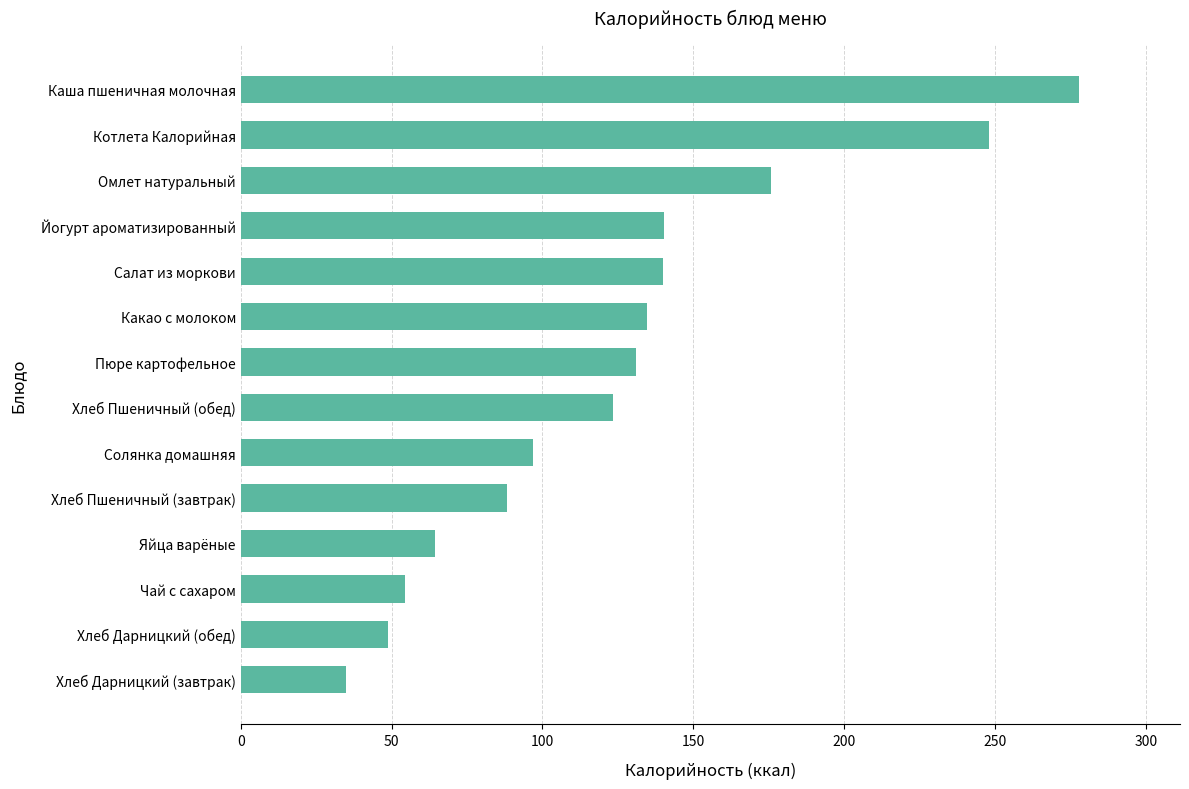

What is the approximate value at Хлеб Пшеничный (завтрак)?

88.1